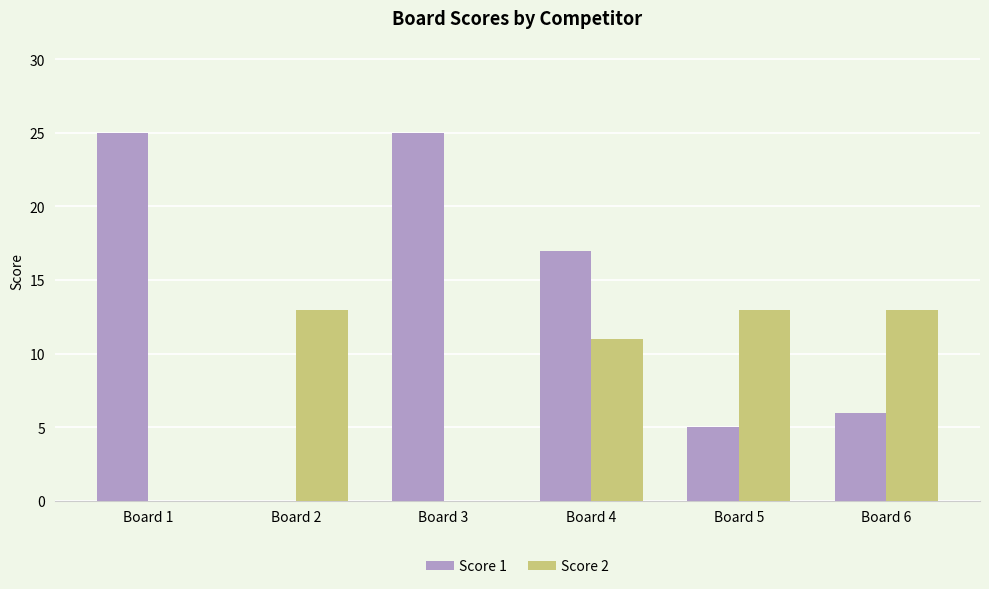

How many Score 2 values are between 0 and 13?

6